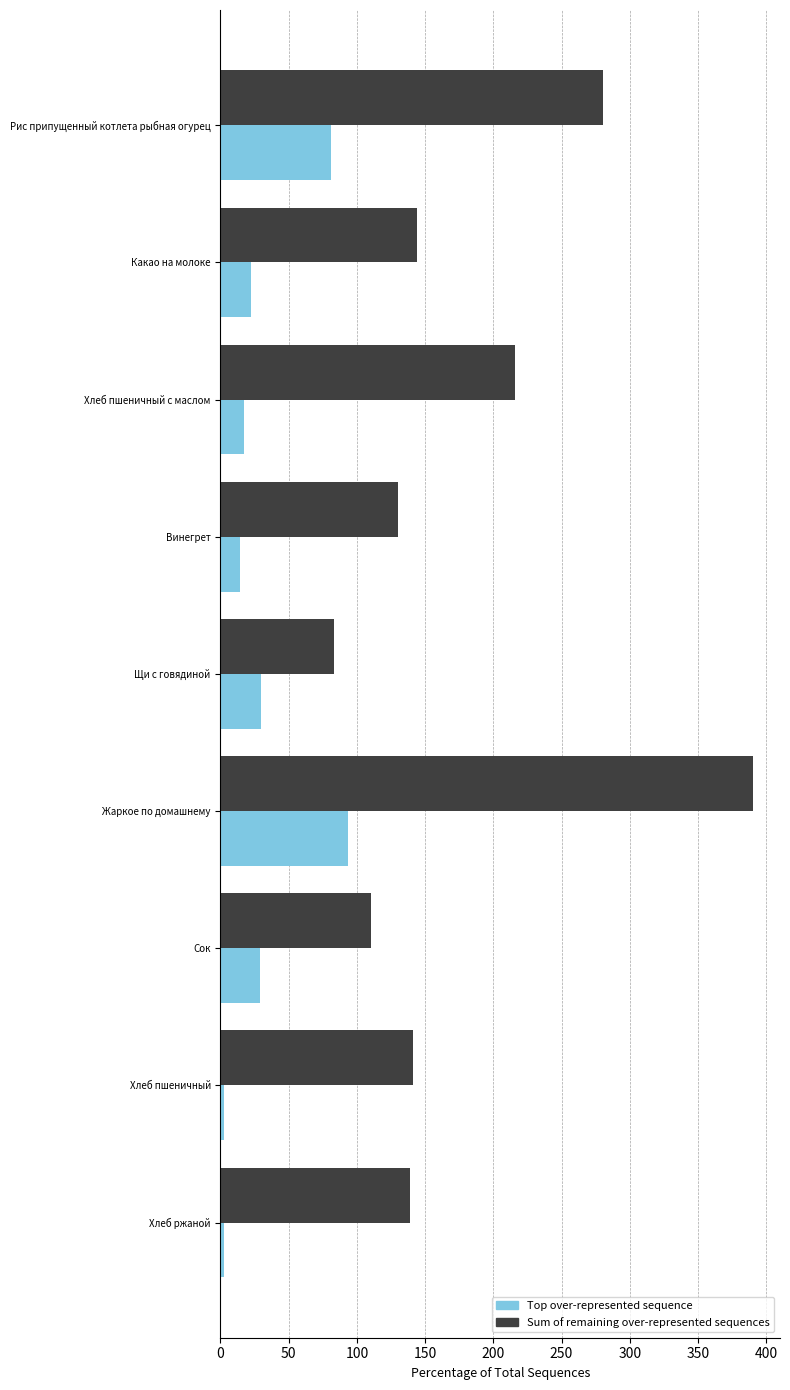

What is the spread (max minus min) of values at Рис припущенный котлета рыбная огурец?

199.3